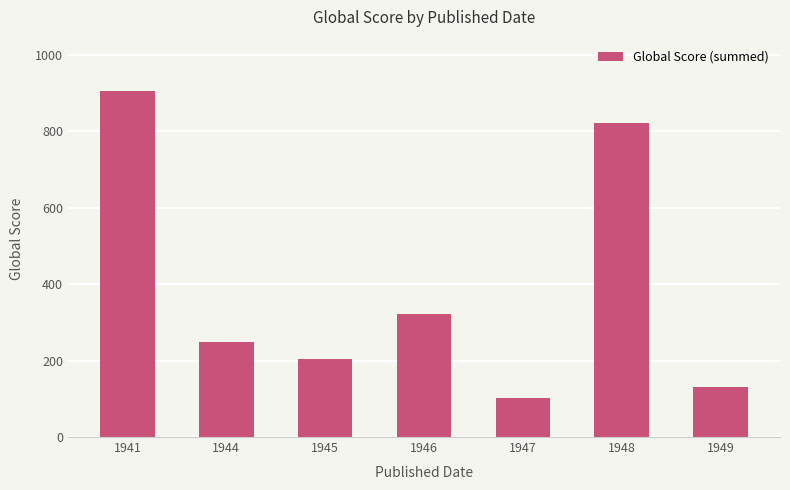

What is the minimum value shown in the chart?

102